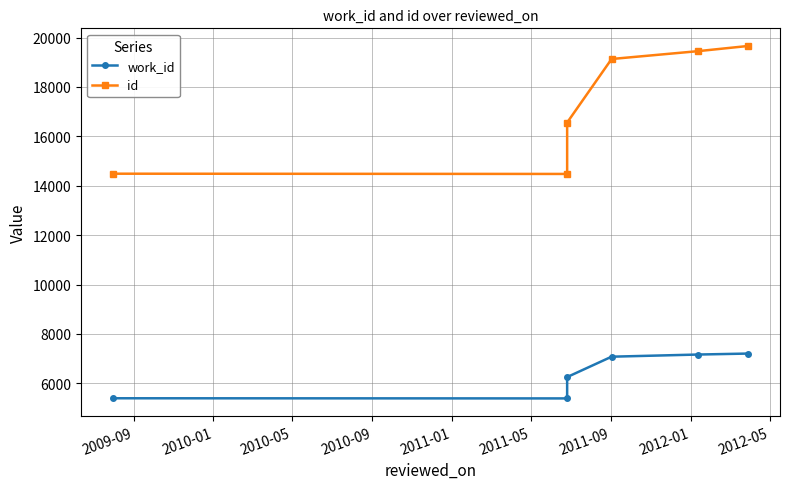

What is the value of the work_id point at the 1st from the left?

5397